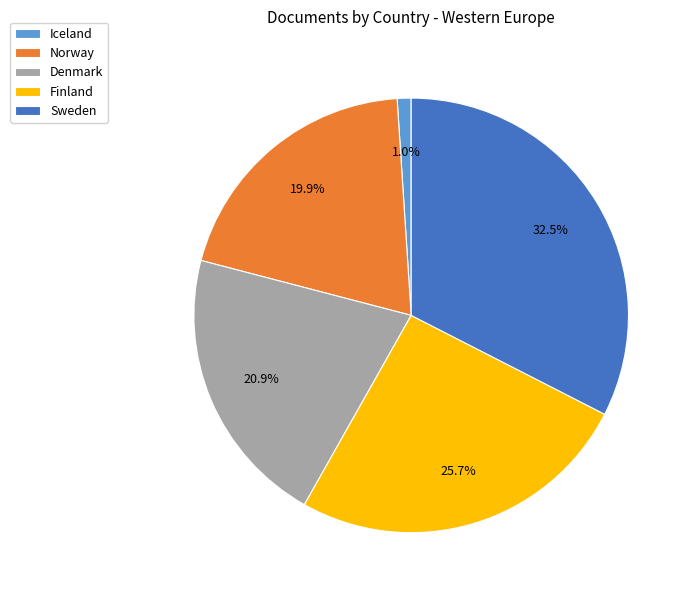

To the nearest percent, what is the average slice percentage?

20%